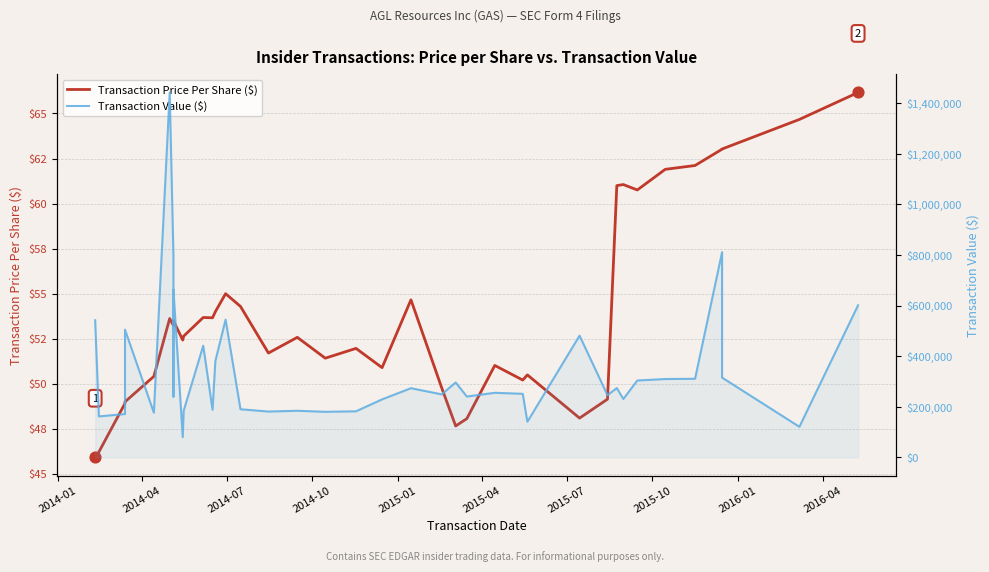

Which series contains the lowest Y value?

Transaction Price Per Share ($)